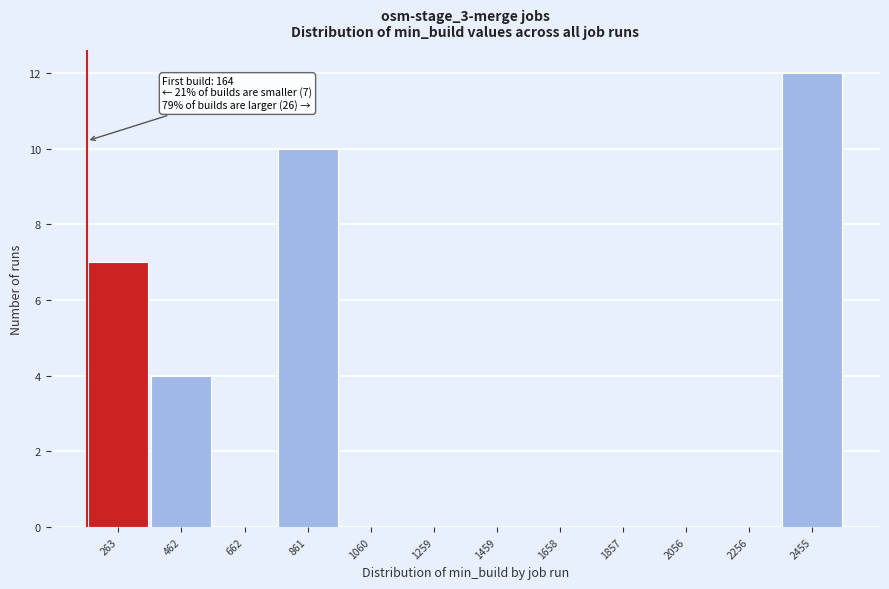

Over which range of the x-axis is the bar tallest?

2360 to 2560